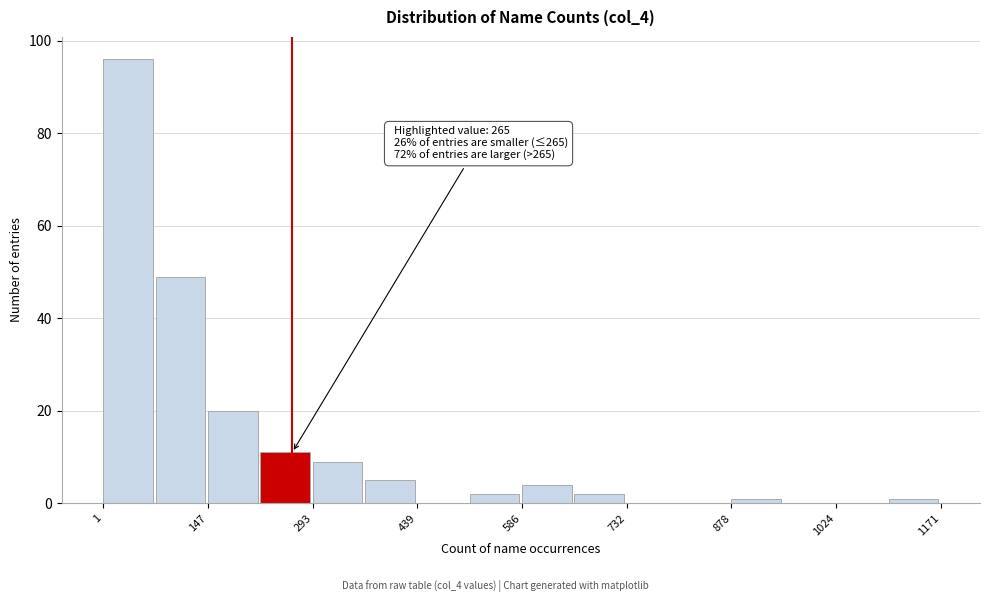

Around what value on the x-axis is the tallest bar? Give the approximate position of its centre, as read against the axis.

40